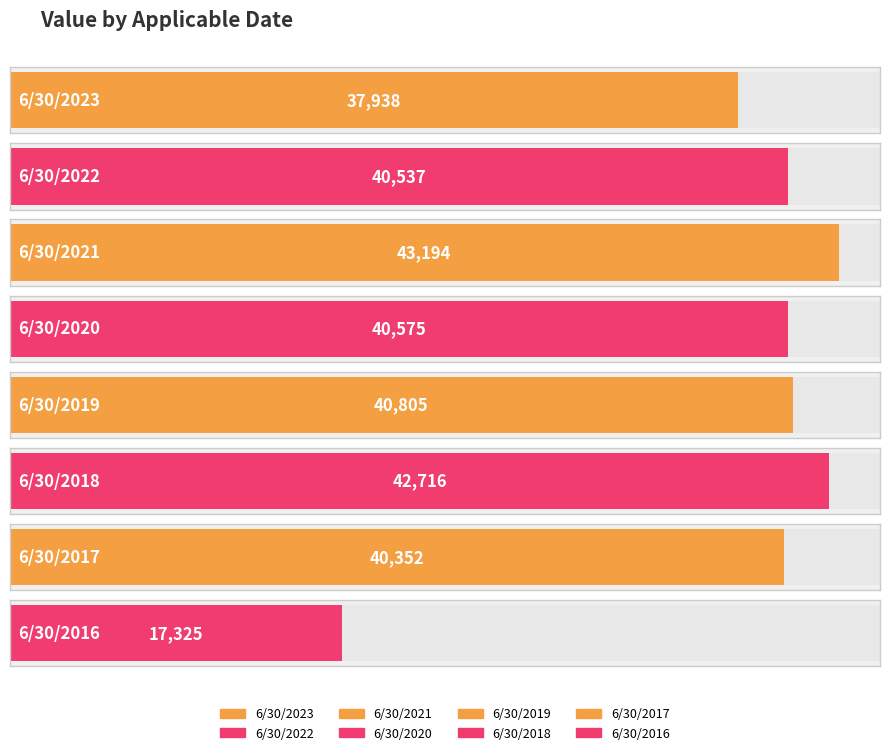

Reading left to right, what are all the values shown in this chart?

6/30/2023=37938	6/30/2022=40537	6/30/2021=43194	6/30/2020=40575	6/30/2019=40805	6/30/2018=42716	6/30/2017=40352	6/30/2016=17325